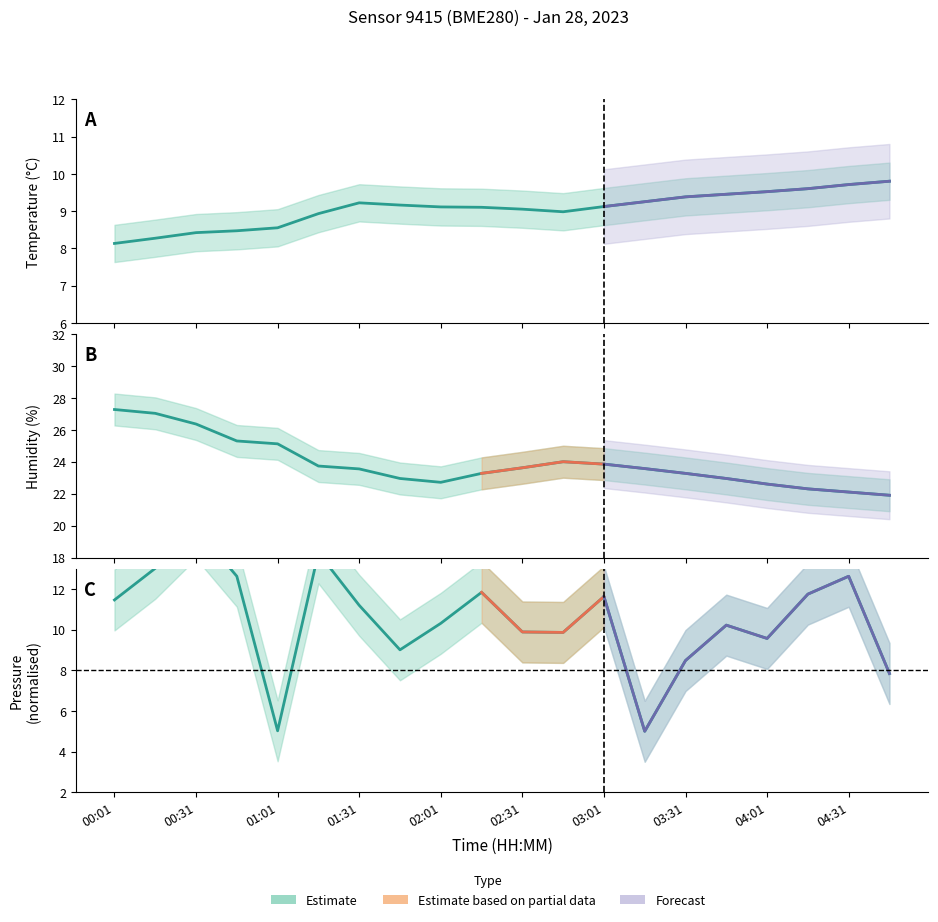

List the series in order of their peak value, lowest first.

temperature, pressure_norm, humidity